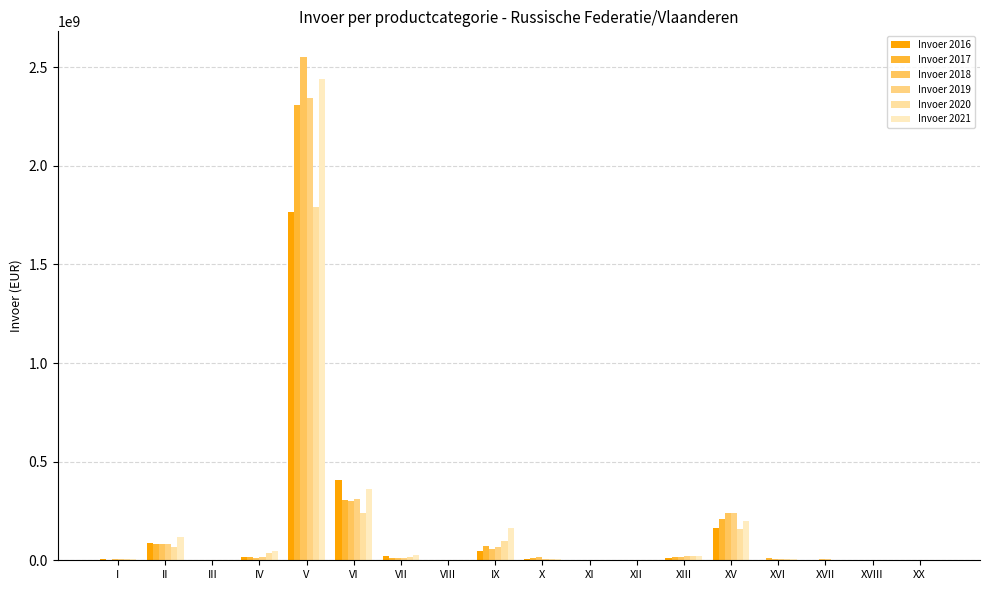

What is the lowest value of the Invoer 2021 series?

24221.2